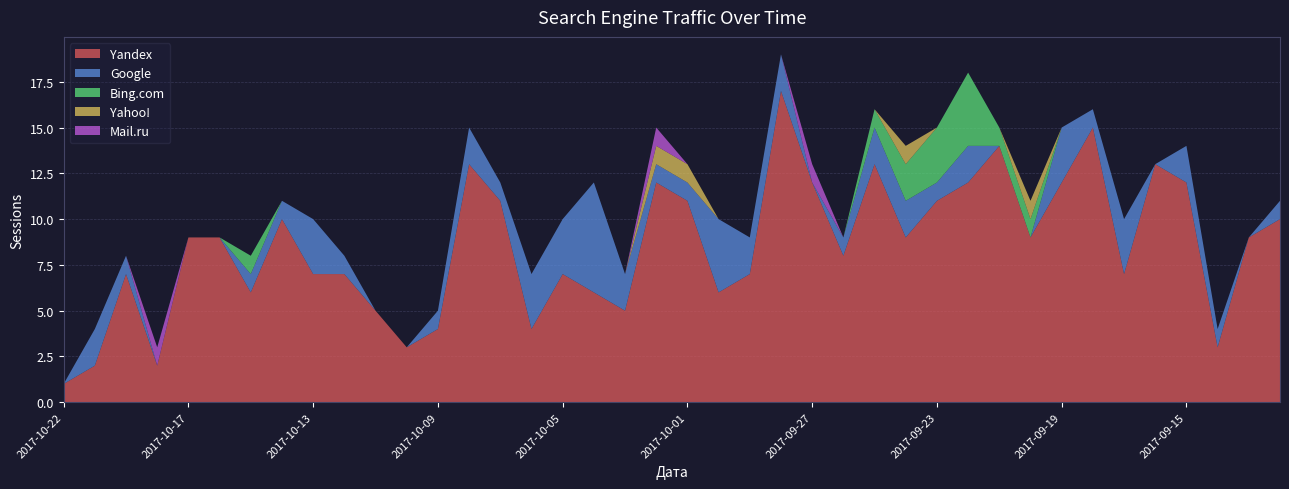

Reading left to right, what are all the values shown in this chart?

Yandex: 2017-10-22=1	2017-10-21=2	2017-10-20=7	2017-10-18=2	2017-10-17=9	2017-10-16=9	2017-10-15=6	2017-10-14=10	2017-10-13=7	2017-10-12=7	2017-10-11=5	2017-10-10=3	2017-10-09=4	2017-10-08=13	2017-10-07=11	2017-10-06=4	2017-10-05=7	2017-10-04=6	2017-10-03=5	2017-10-02=12	2017-10-01=11	2017-09-30=6	2017-09-29=7	2017-09-28=17	2017-09-27=12	2017-09-26=8	2017-09-25=13	2017-09-24=9	2017-09-23=11	2017-09-22=12	2017-09-21=14	2017-09-20=9	2017-09-19=12	2017-09-18=15	2017-09-17=7	2017-09-16=13	2017-09-15=12	2017-09-14=3	2017-09-13=9	2017-09-12=10
Google: 2017-10-22=0	2017-10-21=2	2017-10-20=1	2017-10-18=0	2017-10-17=0	2017-10-16=0	2017-10-15=1	2017-10-14=1	2017-10-13=3	2017-10-12=1	2017-10-11=0	2017-10-10=0	2017-10-09=1	2017-10-08=2	2017-10-07=1	2017-10-06=3	2017-10-05=3	2017-10-04=6	2017-10-03=2	2017-10-02=1	2017-10-01=1	2017-09-30=4	2017-09-29=2	2017-09-28=2	2017-09-27=0	2017-09-26=1	2017-09-25=2	2017-09-24=2	2017-09-23=1	2017-09-22=2	2017-09-21=0	2017-09-20=0	2017-09-19=3	2017-09-18=1	2017-09-17=3	2017-09-16=0	2017-09-15=2	2017-09-14=1	2017-09-13=0	2017-09-12=1
Bing.com: 2017-10-22=0	2017-10-21=0	2017-10-20=0	2017-10-18=0	2017-10-17=0	2017-10-16=0	2017-10-15=1	2017-10-14=0	2017-10-13=0	2017-10-12=0	2017-10-11=0	2017-10-10=0	2017-10-09=0	2017-10-08=0	2017-10-07=0	2017-10-06=0	2017-10-05=0	2017-10-04=0	2017-10-03=0	2017-10-02=0	2017-10-01=0	2017-09-30=0	2017-09-29=0	2017-09-28=0	2017-09-27=0	2017-09-26=0	2017-09-25=1	2017-09-24=2	2017-09-23=3	2017-09-22=4	2017-09-21=1	2017-09-20=1	2017-09-19=0	2017-09-18=0	2017-09-17=0	2017-09-16=0	2017-09-15=0	2017-09-14=0	2017-09-13=0	2017-09-12=0
Yahoo!: 2017-10-22=0	2017-10-21=0	2017-10-20=0	2017-10-18=0	2017-10-17=0	2017-10-16=0	2017-10-15=0	2017-10-14=0	2017-10-13=0	2017-10-12=0	2017-10-11=0	2017-10-10=0	2017-10-09=0	2017-10-08=0	2017-10-07=0	2017-10-06=0	2017-10-05=0	2017-10-04=0	2017-10-03=0	2017-10-02=1	2017-10-01=1	2017-09-30=0	2017-09-29=0	2017-09-28=0	2017-09-27=0	2017-09-26=0	2017-09-25=0	2017-09-24=1	2017-09-23=0	2017-09-22=0	2017-09-21=0	2017-09-20=1	2017-09-19=0	2017-09-18=0	2017-09-17=0	2017-09-16=0	2017-09-15=0	2017-09-14=0	2017-09-13=0	2017-09-12=0
Mail.ru: 2017-10-22=0	2017-10-21=0	2017-10-20=0	2017-10-18=1	2017-10-17=0	2017-10-16=0	2017-10-15=0	2017-10-14=0	2017-10-13=0	2017-10-12=0	2017-10-11=0	2017-10-10=0	2017-10-09=0	2017-10-08=0	2017-10-07=0	2017-10-06=0	2017-10-05=0	2017-10-04=0	2017-10-03=0	2017-10-02=1	2017-10-01=0	2017-09-30=0	2017-09-29=0	2017-09-28=0	2017-09-27=1	2017-09-26=0	2017-09-25=0	2017-09-24=0	2017-09-23=0	2017-09-22=0	2017-09-21=0	2017-09-20=0	2017-09-19=0	2017-09-18=0	2017-09-17=0	2017-09-16=0	2017-09-15=0	2017-09-14=0	2017-09-13=0	2017-09-12=0